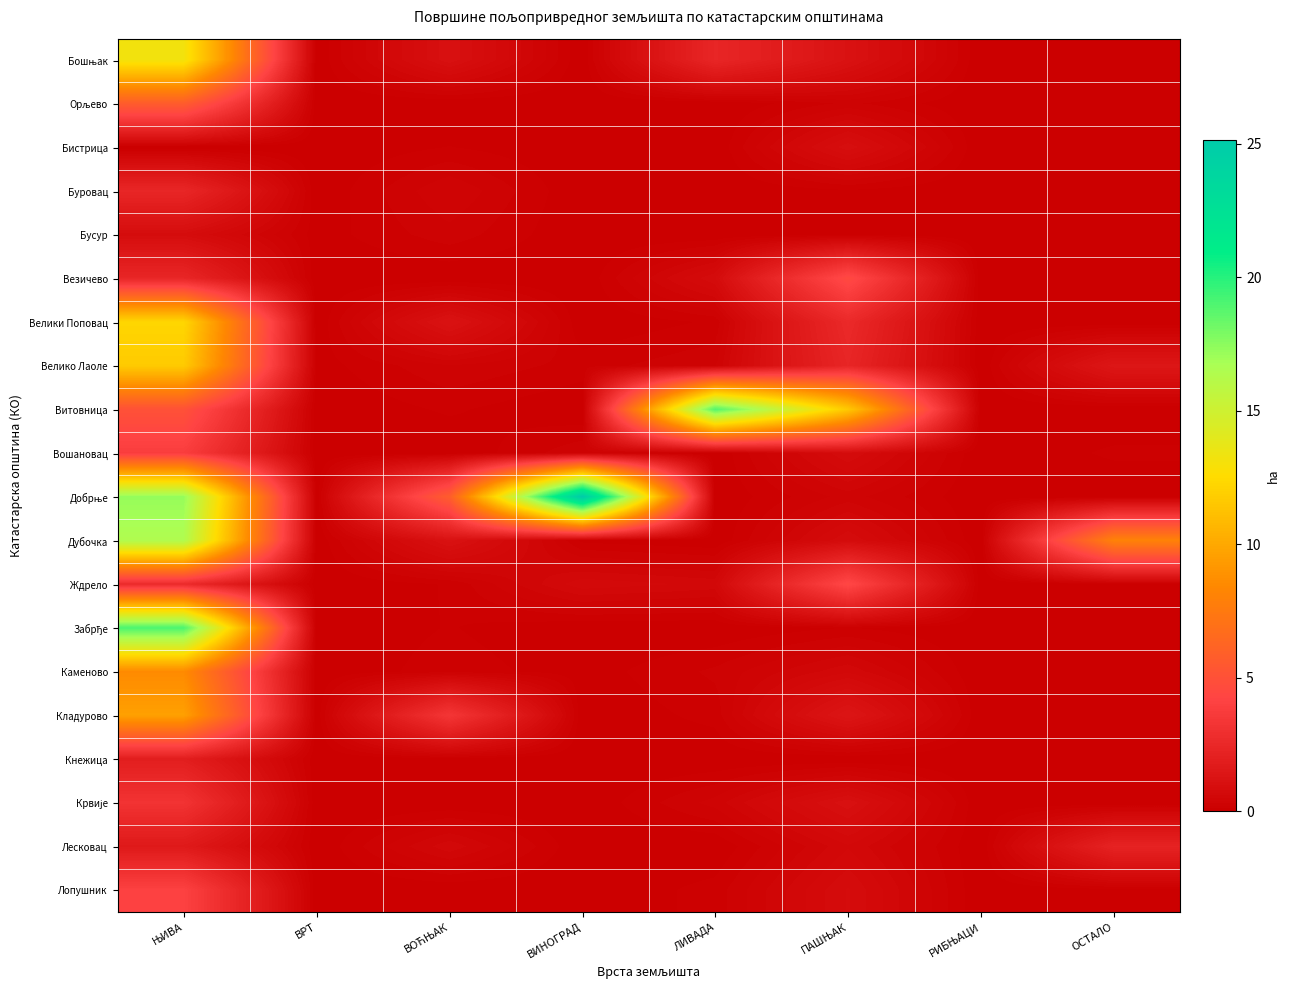

Which series changed the most between ВОЋЊАК and ВИНОГРАД?

Добрње